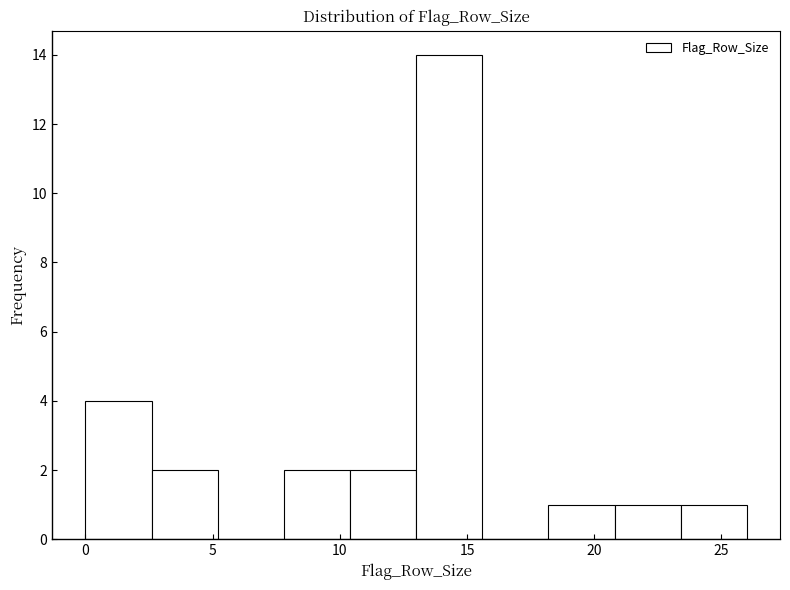

Reading left to right, list every bar in this chart as the range it spans on the x-axis followed by its height. Neither the bar edges nor the heights are printed on the chart, so give them approximately, as read against the axes.

0.0 to 2.6: 4
2.6 to 5.2: 2
5.2 to 7.8: 0
7.8 to 10.4: 2
10.4 to 13.0: 2
13.0 to 15.6: 14
15.6 to 18.2: 0
18.2 to 20.8: 1
20.8 to 23.4: 1
23.4 to 26.0: 1